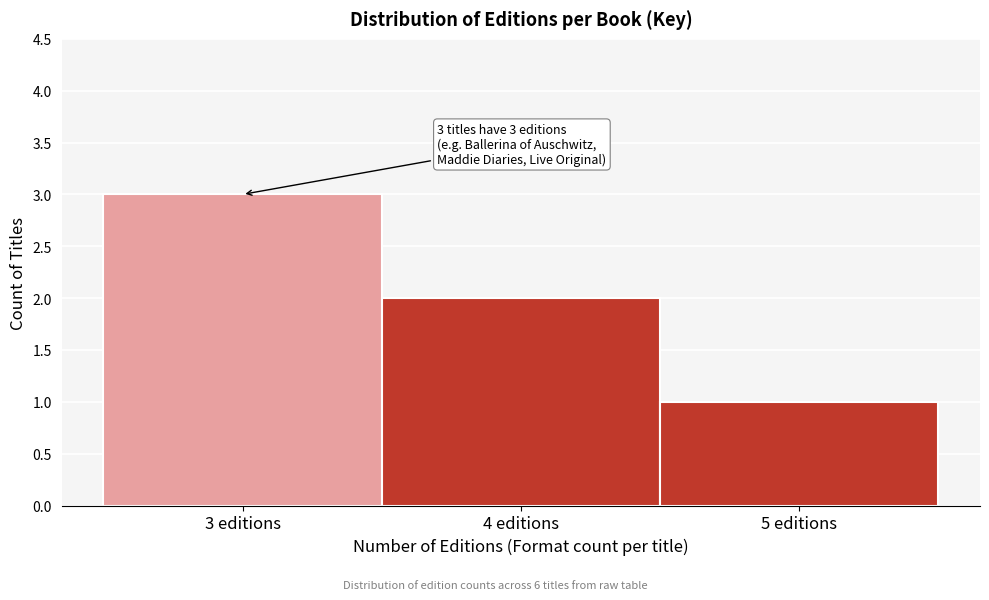

Reading left to right, list all the values displayed in this chart.

3	2	1